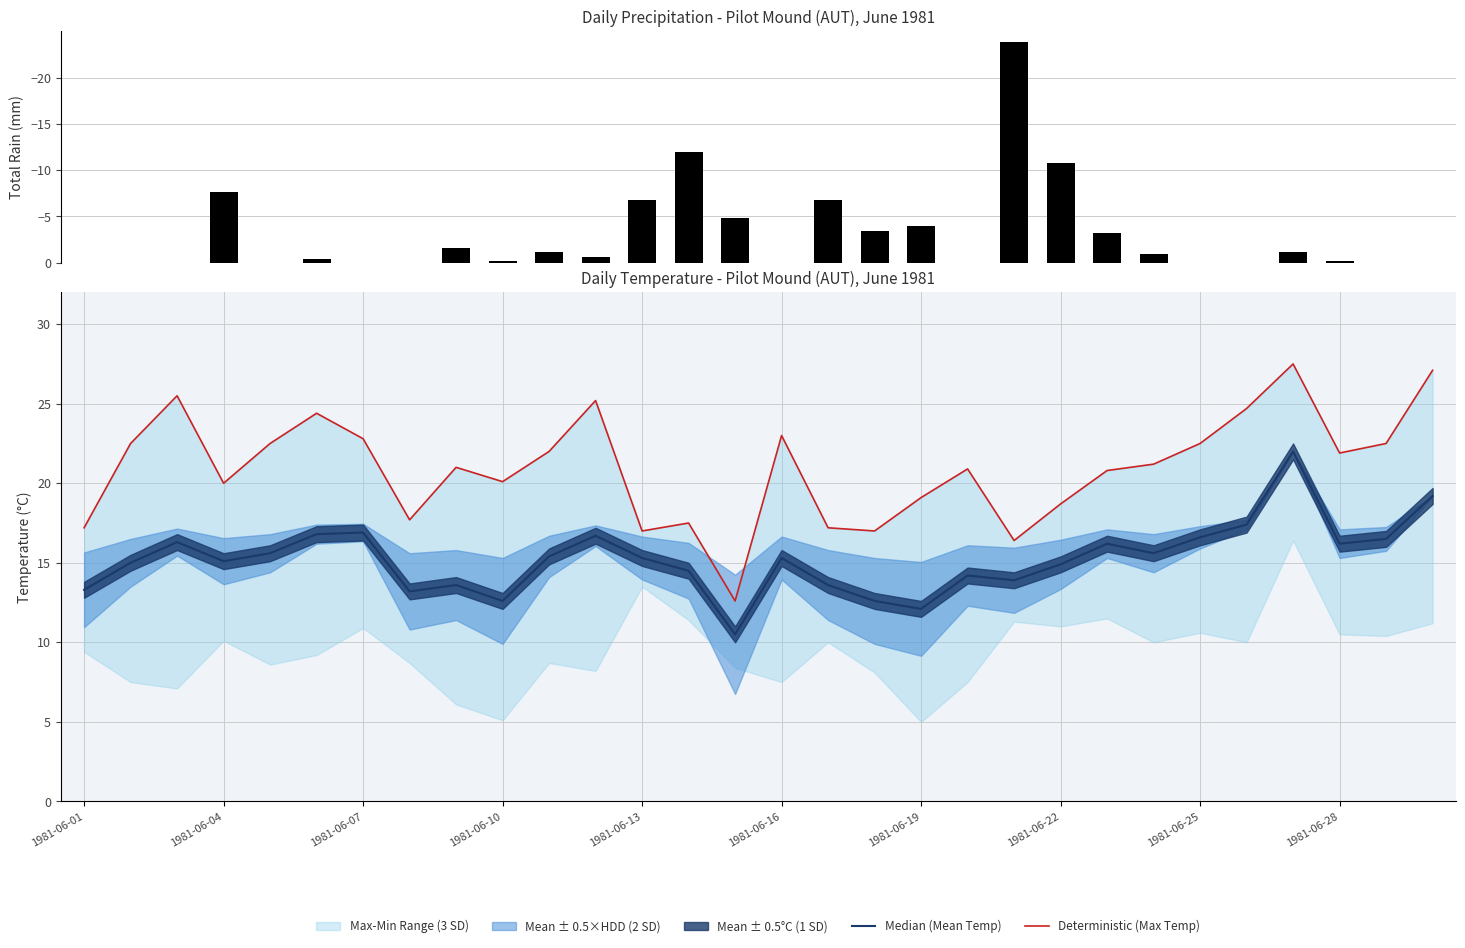

Is it true that Median (Mean Temp) equals 13.9 at 20?

True